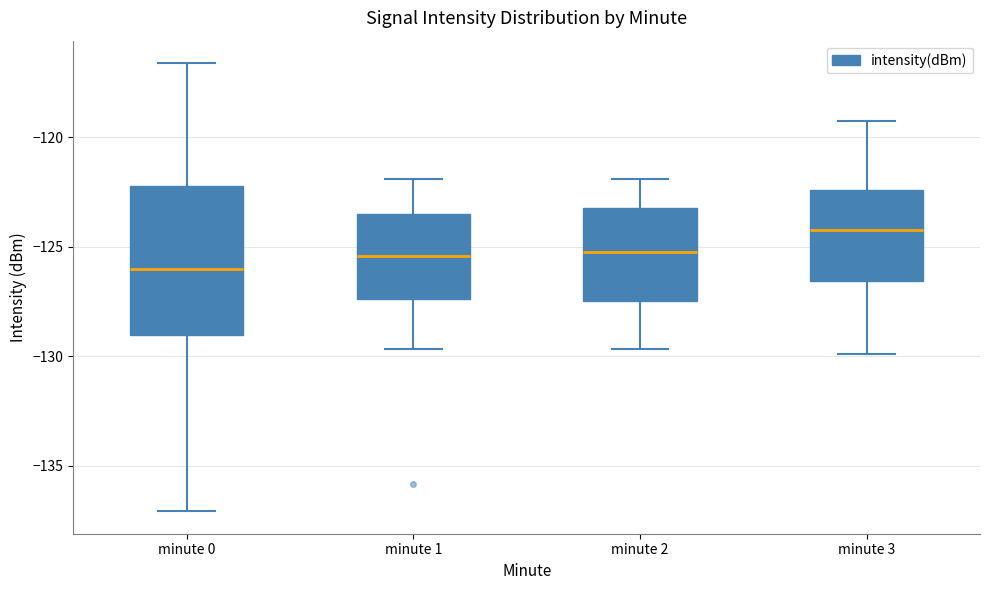

Which box is the tallest, from its lower edge to its upper edge?

minute 0